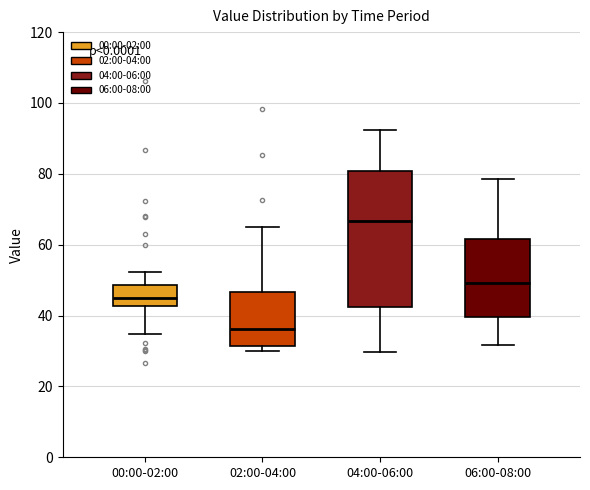

Where does the median line of the box for 06:00-08:00 sit on the y-axis? The values are not printed on the chart, so give them approximately, as read against the axis.

50